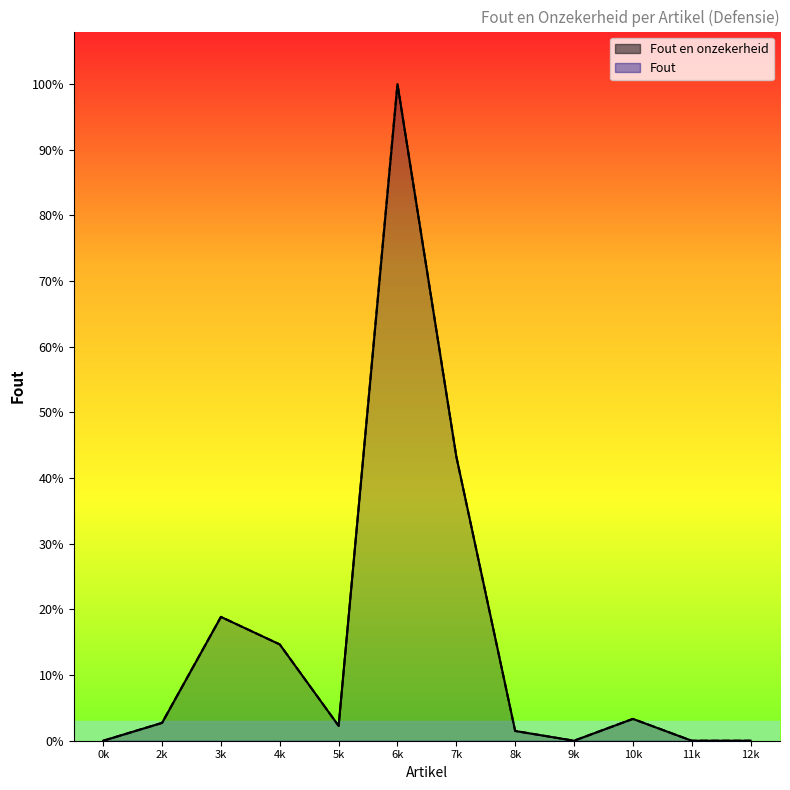

True or false: Fout has a value of 890 at 5k.

False